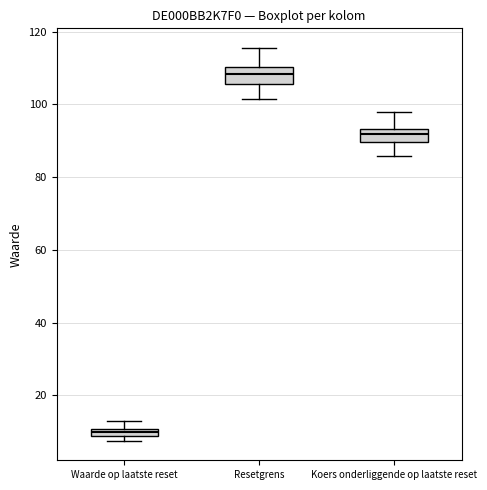

Where does the median line of the box for Koers onderliggende op laatste reset sit on the y-axis? The values are not printed on the chart, so give them approximately, as read against the axis.

92